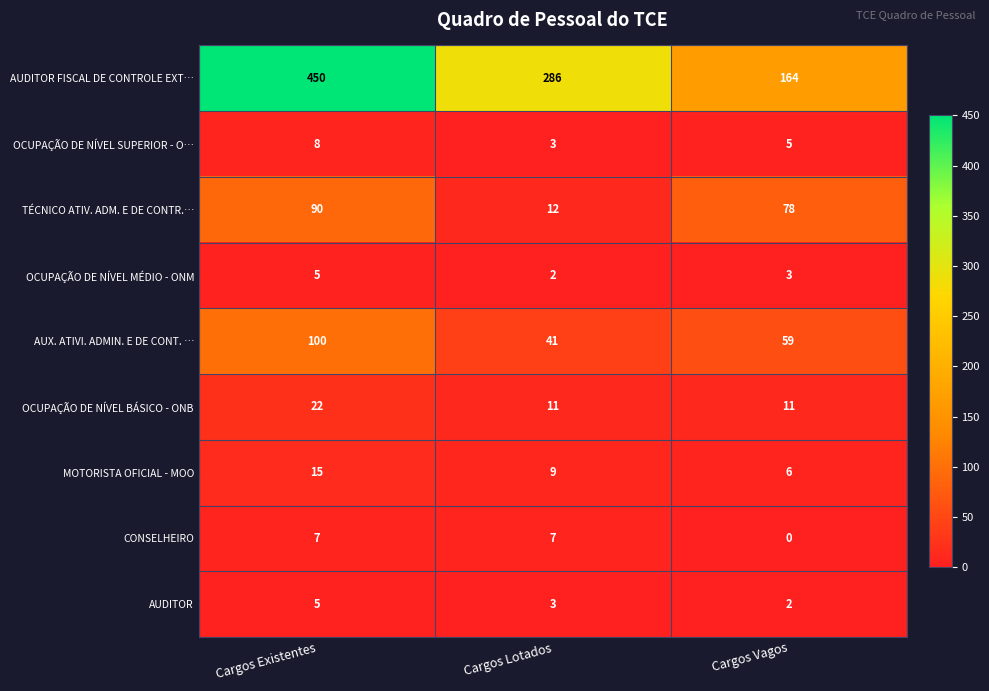

Where is OCUPAÇÃO DE NÍVEL MÉDIO - ONM nearest to the value 3?

Cargos Vagos